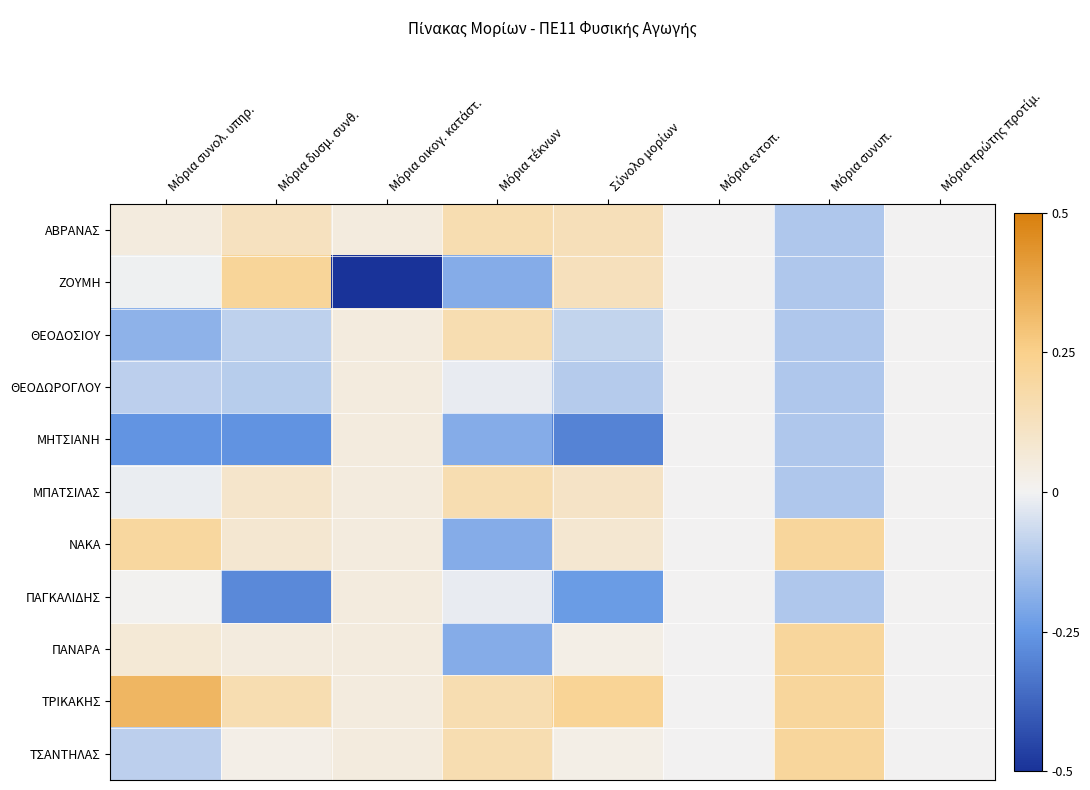

Reading left to right, transcribe all the data shown in this chart.

ΑΒΡΑΝΑΣ: Μόρια συνολ. υπηρ.=0.0	Μόρια δυσμ. συνθ.=0.1	Μόρια οικογ. κατάστ.=0.1	Μόρια τέκνων=0.2	Σύνολο μορίων=0.1	Μόρια εντοπ.=0.0	Μόρια συνυπ.=-0.1	Μόρια πρώτης προτίμ.=0.0
ΖΟΥΜΗ: Μόρια συνολ. υπηρ.=-0.0	Μόρια δυσμ. συνθ.=0.2	Μόρια οικογ. κατάστ.=-0.5	Μόρια τέκνων=-0.2	Σύνολο μορίων=0.1	Μόρια εντοπ.=0.0	Μόρια συνυπ.=-0.1	Μόρια πρώτης προτίμ.=0.0
ΘΕΟΔΟΣΙΟΥ: Μόρια συνολ. υπηρ.=-0.2	Μόρια δυσμ. συνθ.=-0.1	Μόρια οικογ. κατάστ.=0.1	Μόρια τέκνων=0.2	Σύνολο μορίων=-0.1	Μόρια εντοπ.=0.0	Μόρια συνυπ.=-0.1	Μόρια πρώτης προτίμ.=0.0
ΘΕΟΔΩΡΟΓΛΟΥ: Μόρια συνολ. υπηρ.=-0.1	Μόρια δυσμ. συνθ.=-0.1	Μόρια οικογ. κατάστ.=0.1	Μόρια τέκνων=-0.0	Σύνολο μορίων=-0.1	Μόρια εντοπ.=0.0	Μόρια συνυπ.=-0.1	Μόρια πρώτης προτίμ.=0.0
ΜΗΤΣΙΑΝΗ: Μόρια συνολ. υπηρ.=-0.3	Μόρια δυσμ. συνθ.=-0.3	Μόρια οικογ. κατάστ.=0.1	Μόρια τέκνων=-0.2	Σύνολο μορίων=-0.3	Μόρια εντοπ.=0.0	Μόρια συνυπ.=-0.1	Μόρια πρώτης προτίμ.=0.0
ΜΠΑΤΣΙΛΑΣ: Μόρια συνολ. υπηρ.=-0.0	Μόρια δυσμ. συνθ.=0.1	Μόρια οικογ. κατάστ.=0.1	Μόρια τέκνων=0.2	Σύνολο μορίων=0.1	Μόρια εντοπ.=0.0	Μόρια συνυπ.=-0.1	Μόρια πρώτης προτίμ.=0.0
ΝΑΚΑ: Μόρια συνολ. υπηρ.=0.2	Μόρια δυσμ. συνθ.=0.1	Μόρια οικογ. κατάστ.=0.1	Μόρια τέκνων=-0.2	Σύνολο μορίων=0.1	Μόρια εντοπ.=0.0	Μόρια συνυπ.=0.2	Μόρια πρώτης προτίμ.=0.0
ΠΑΓΚΑΛΙΔΗΣ: Μόρια συνολ. υπηρ.=0.0	Μόρια δυσμ. συνθ.=-0.3	Μόρια οικογ. κατάστ.=0.1	Μόρια τέκνων=-0.0	Σύνολο μορίων=-0.2	Μόρια εντοπ.=0.0	Μόρια συνυπ.=-0.1	Μόρια πρώτης προτίμ.=0.0
ΠΑΝΑΡΑ: Μόρια συνολ. υπηρ.=0.1	Μόρια δυσμ. συνθ.=0.0	Μόρια οικογ. κατάστ.=0.1	Μόρια τέκνων=-0.2	Σύνολο μορίων=0.0	Μόρια εντοπ.=0.0	Μόρια συνυπ.=0.2	Μόρια πρώτης προτίμ.=0.0
ΤΡΙΚΑΚΗΣ: Μόρια συνολ. υπηρ.=0.3	Μόρια δυσμ. συνθ.=0.2	Μόρια οικογ. κατάστ.=0.1	Μόρια τέκνων=0.2	Σύνολο μορίων=0.2	Μόρια εντοπ.=0.0	Μόρια συνυπ.=0.2	Μόρια πρώτης προτίμ.=0.0
ΤΣΑΝΤΗΛΑΣ: Μόρια συνολ. υπηρ.=-0.1	Μόρια δυσμ. συνθ.=0.0	Μόρια οικογ. κατάστ.=0.1	Μόρια τέκνων=0.2	Σύνολο μορίων=0.0	Μόρια εντοπ.=0.0	Μόρια συνυπ.=0.2	Μόρια πρώτης προτίμ.=0.0